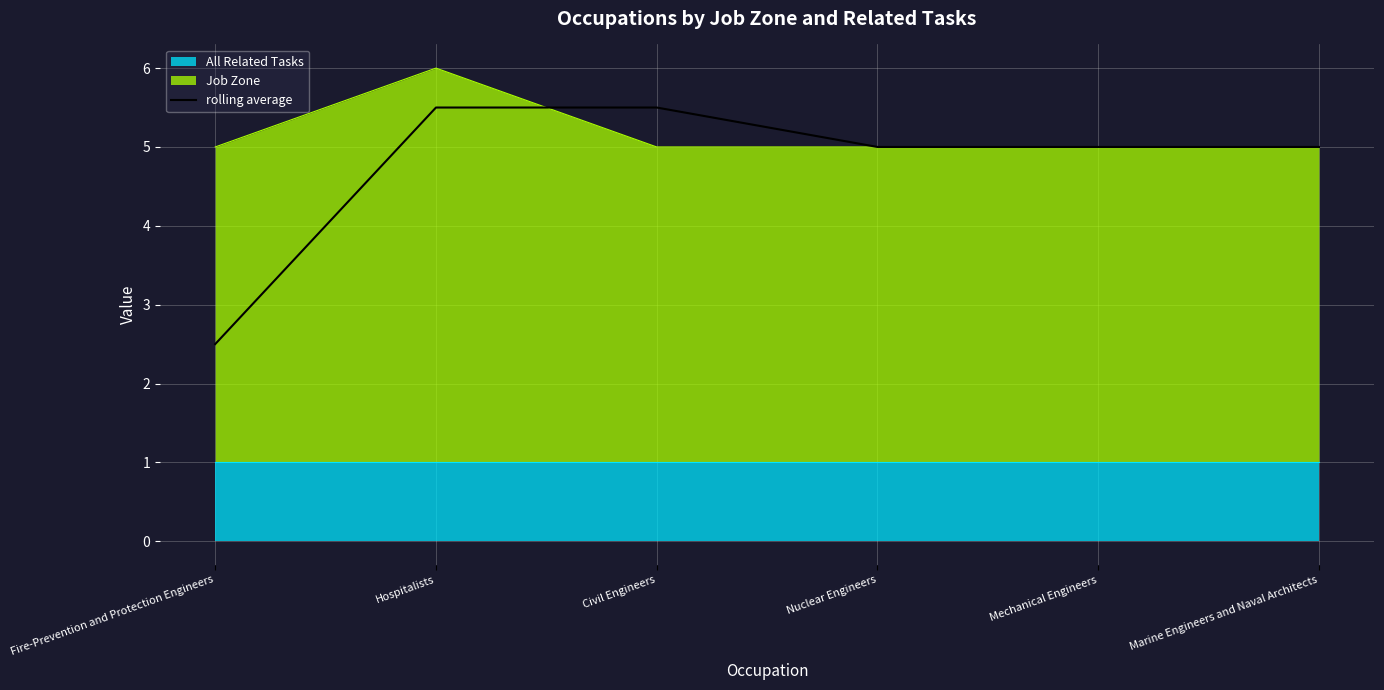

What is the difference between the values at Hospitalists and Nuclear Engineers?

0.5